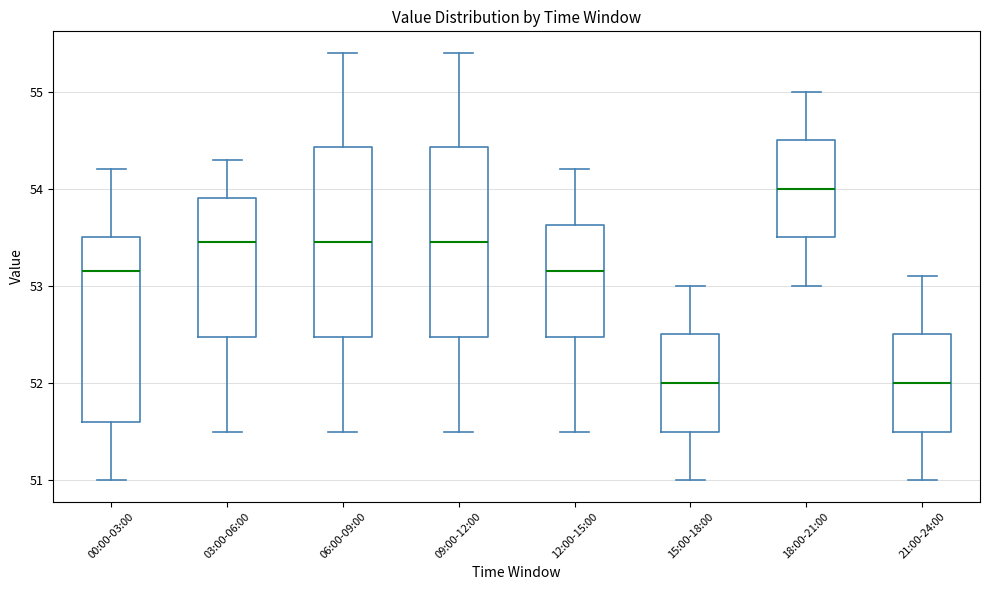

Reading left to right, read every box against the y-axis: the position of its median line, the range the box covers, and the ends of its whiskers. The values are not printed on the chart, so give them approximately, as read against the axis.

00:00-03:00: median 53.2, box 51.6 to 53.5, whiskers 51.0 to 54.2
03:00-06:00: median 53.5, box 52.5 to 53.9, whiskers 51.5 to 54.3
06:00-09:00: median 53.5, box 52.5 to 54.4, whiskers 51.5 to 55.4
09:00-12:00: median 53.5, box 52.5 to 54.4, whiskers 51.5 to 55.4
12:00-15:00: median 53.2, box 52.5 to 53.6, whiskers 51.5 to 54.2
15:00-18:00: median 52.0, box 51.5 to 52.5, whiskers 51.0 to 53.0
18:00-21:00: median 54.0, box 53.5 to 54.5, whiskers 53.0 to 55.0
21:00-24:00: median 52.0, box 51.5 to 52.5, whiskers 51.0 to 53.1